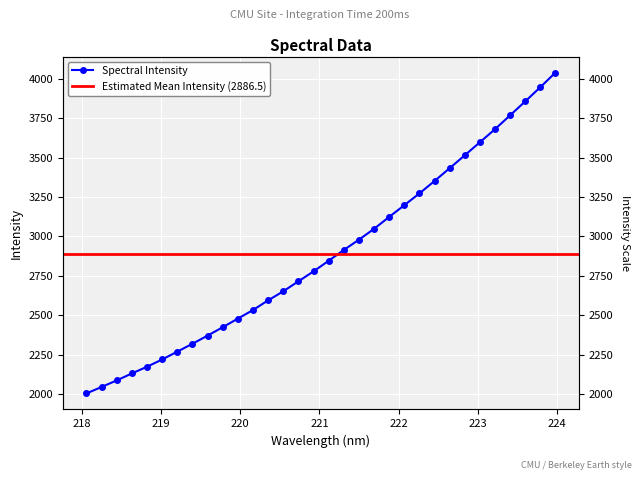

At which category does the chart reach its minimum across all series?

218.0596